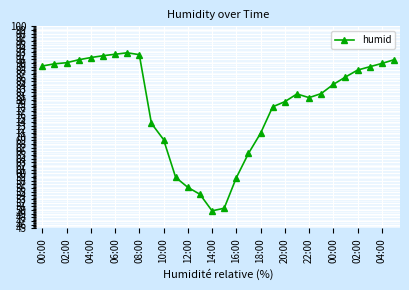

True or false: the data has more than 1 interior local peaks.

True